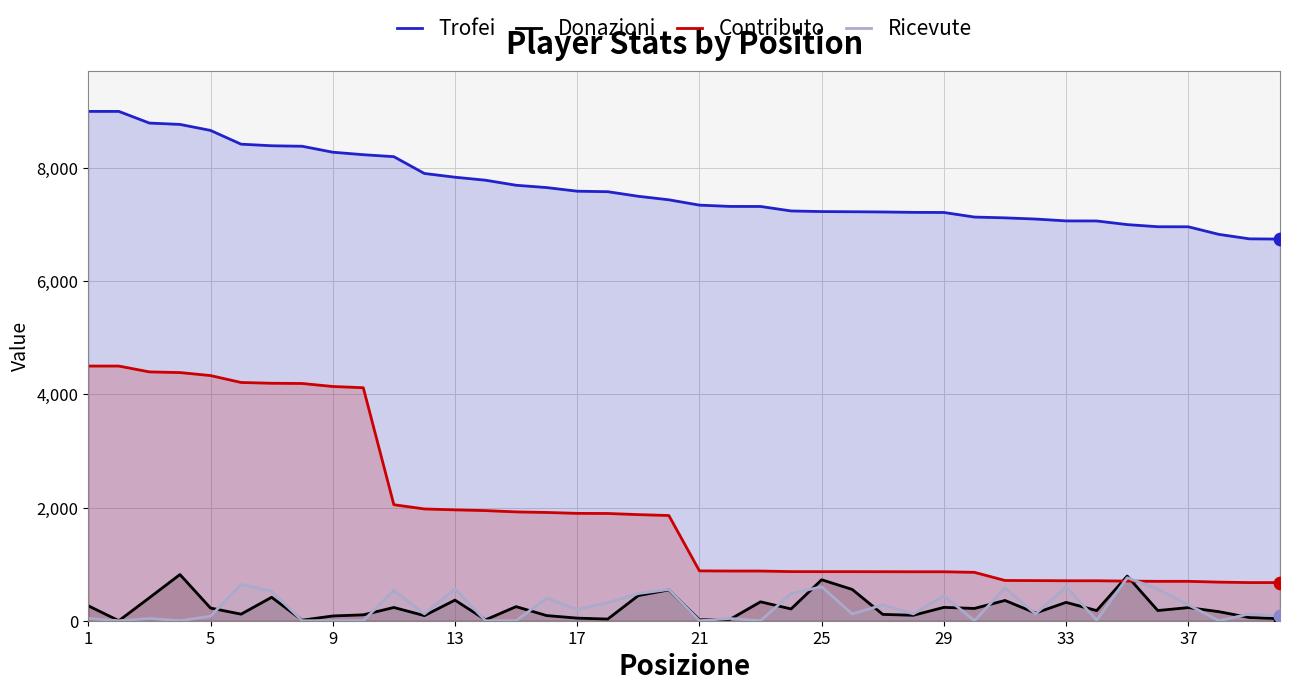

What is the total value across all series at 37?

8169